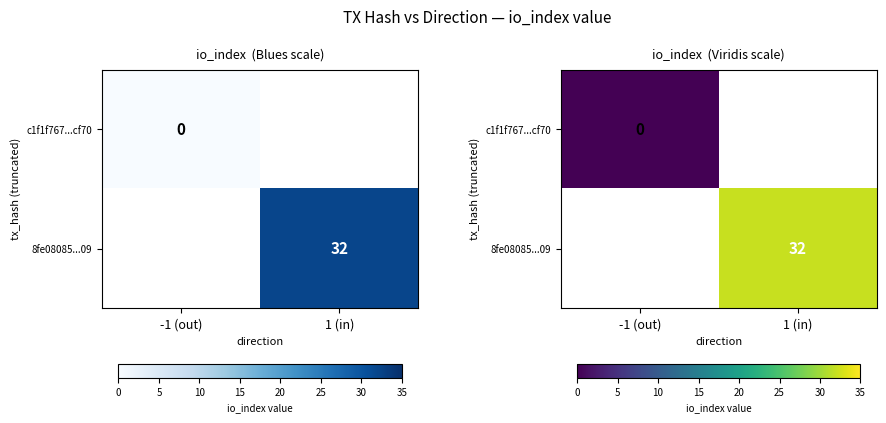

Which series has the largest range (max minus min)?

c1f1f767...cf70